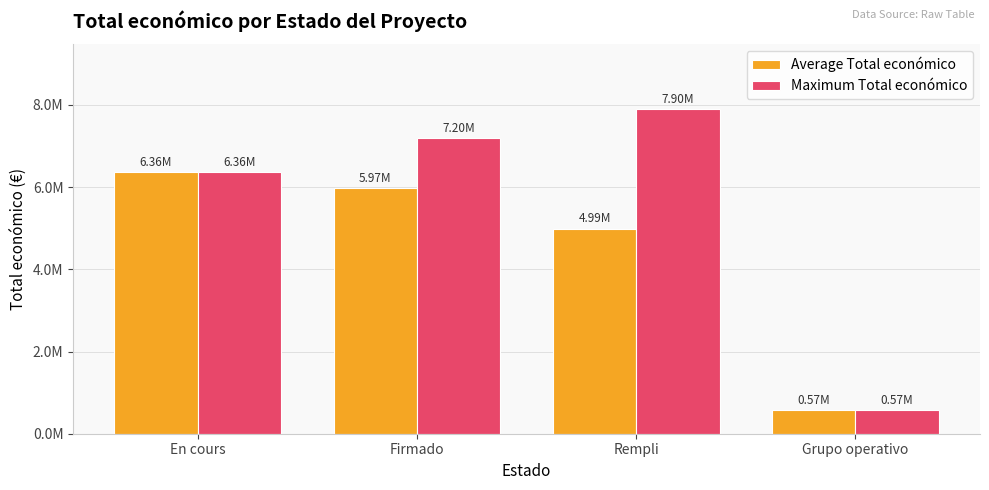

Which category has the lowest value across all series?

Grupo operativo